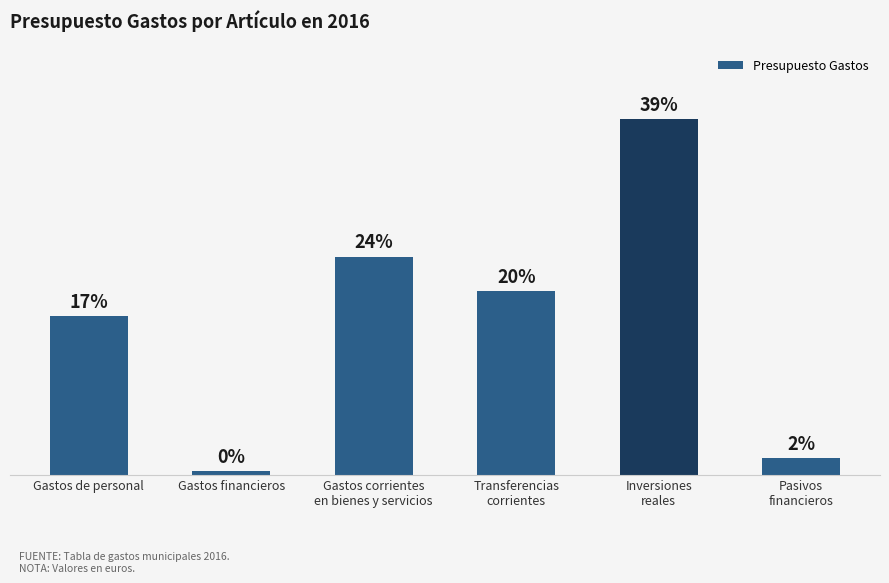

Is it true that the value at Gastos corrientes
en bienes y servicios is 82574?

False